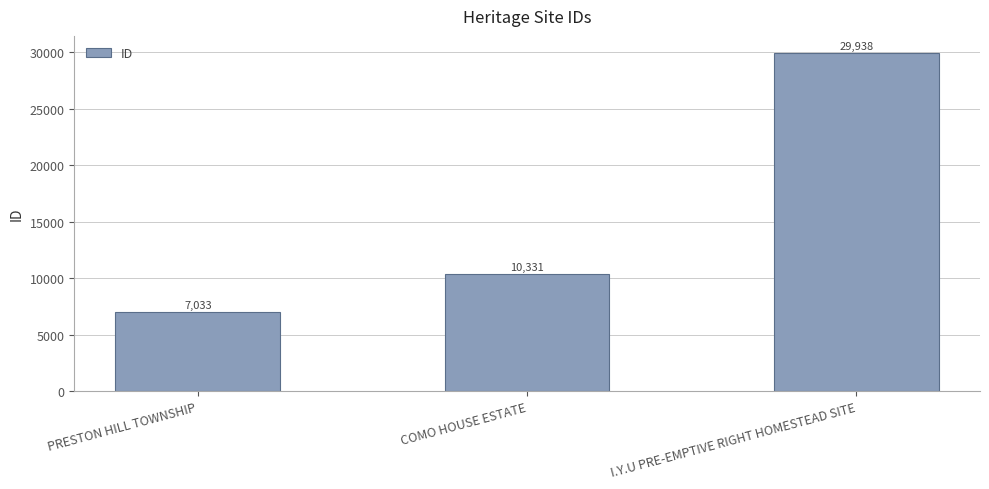

The chart shows a value of 29938 at I.Y.U PRE-EMPTIVE RIGHT HOMESTEAD SITE. True or false?

True